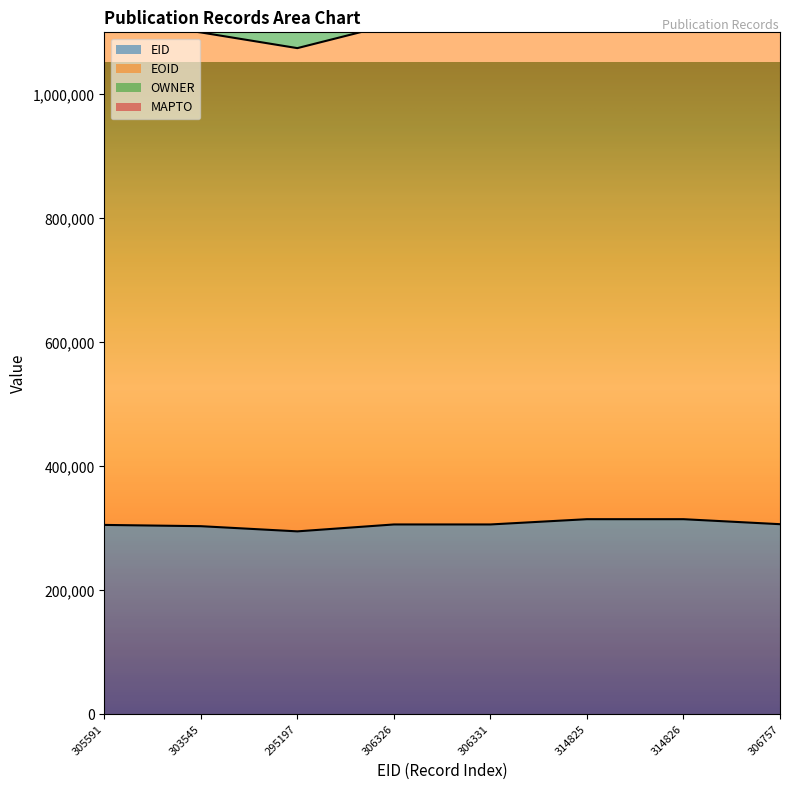

What is the sum of all EOID values?

9427963